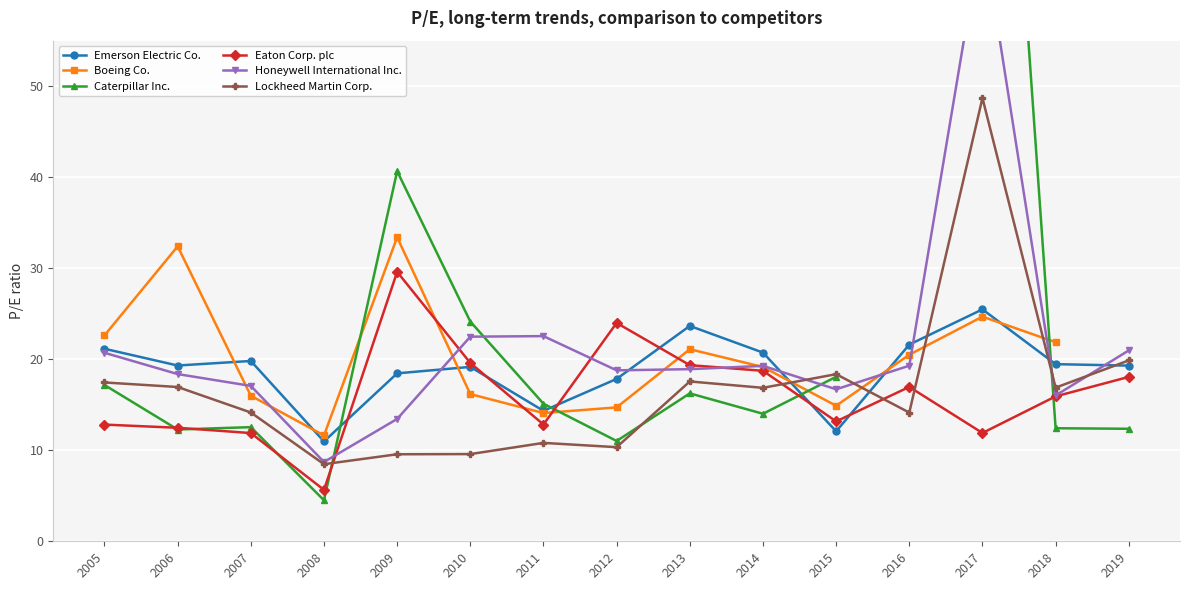

Between 2014 and 2016, which is larger?

2016